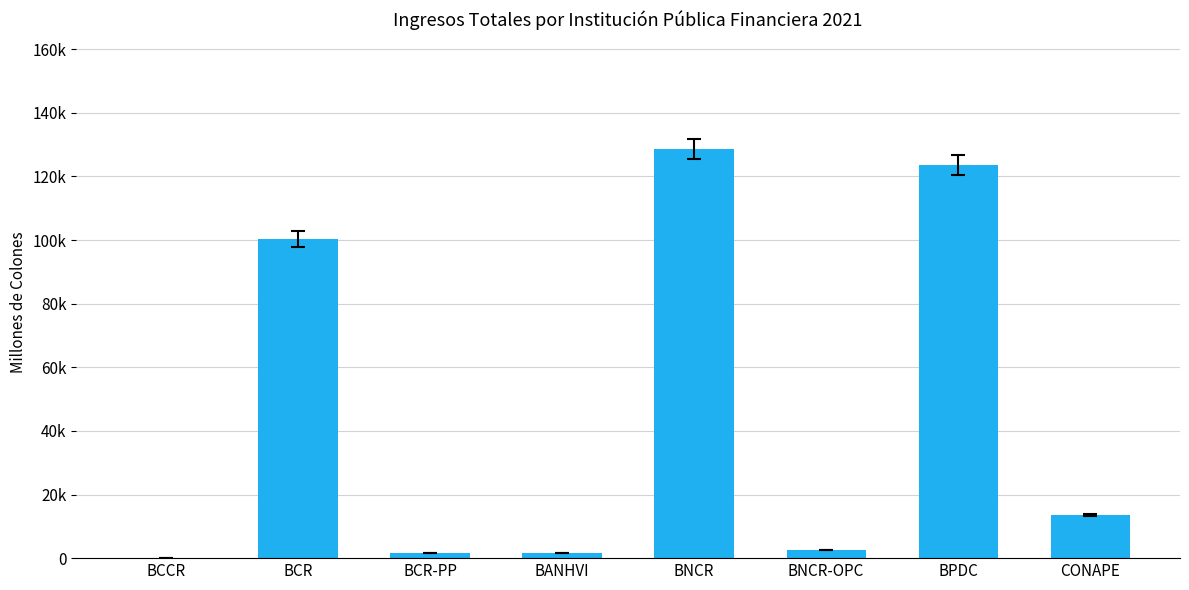

What is the average value?

46461.7